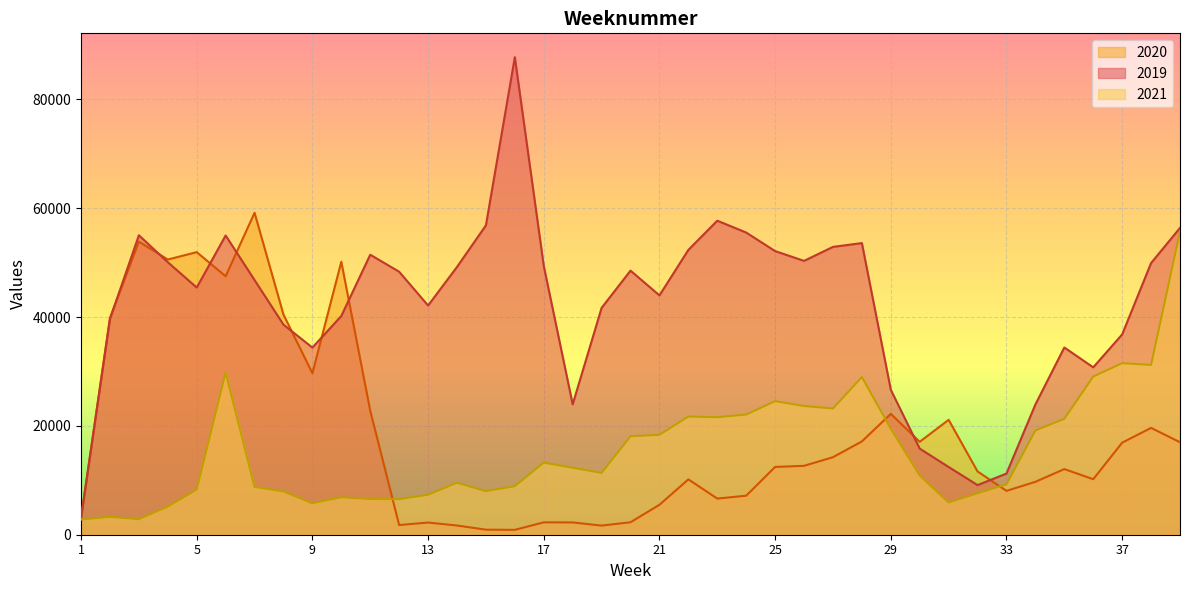

True or false: 2020 has a value of 16992 at 39.

True